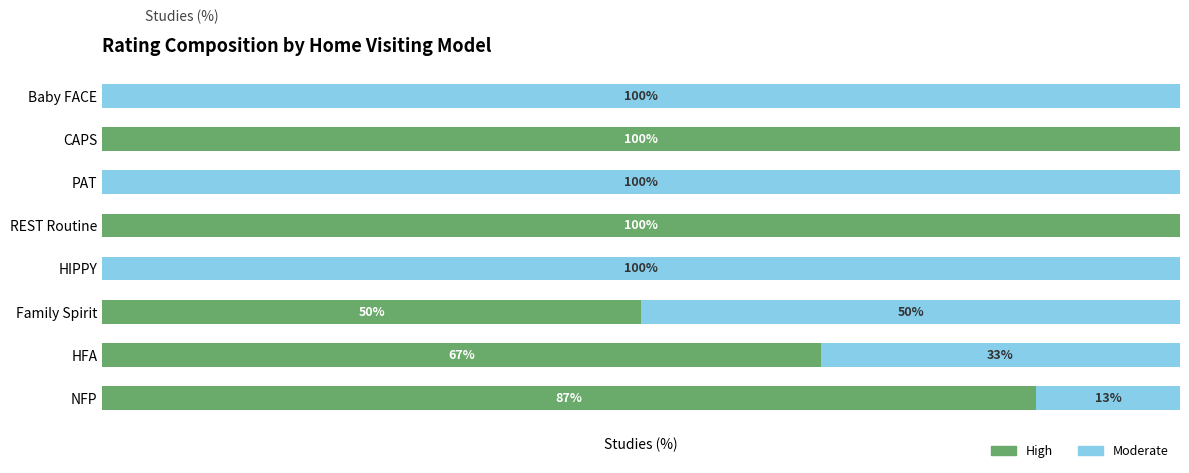

What is the value of the Moderate bar at the 3rd from the left?

50.0